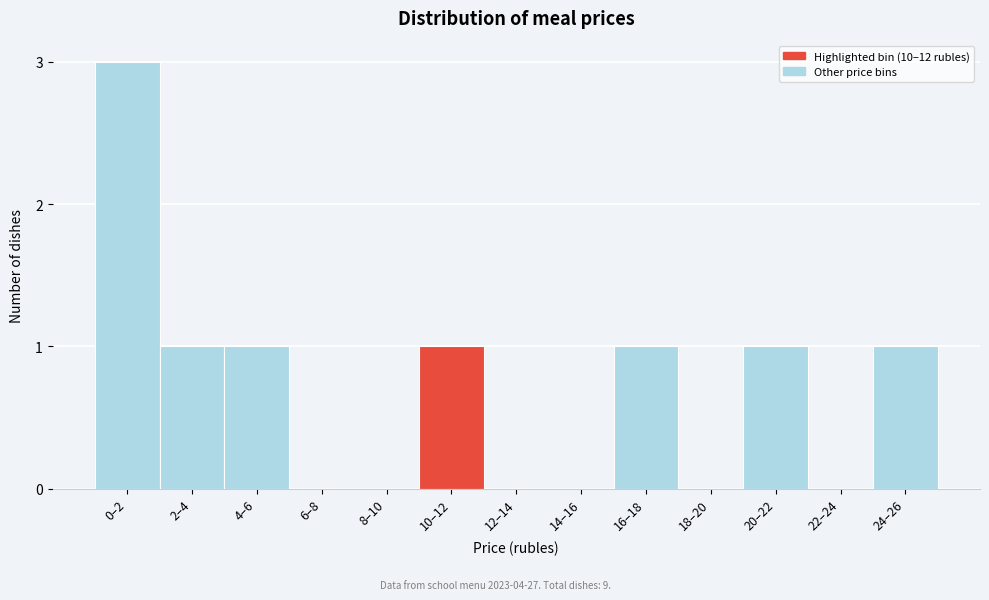

Reading right to left, transcribe all the data shown in this chart.

24–26=1	22–24=0	20–22=1	18–20=0	16–18=1	14–16=0	12–14=0	10–12=1	8–10=0	6–8=0	4–6=1	2–4=1	0–2=3